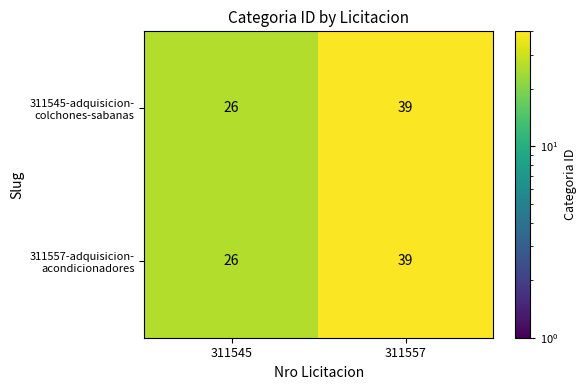

At which category is the sum across all series the highest?

311557